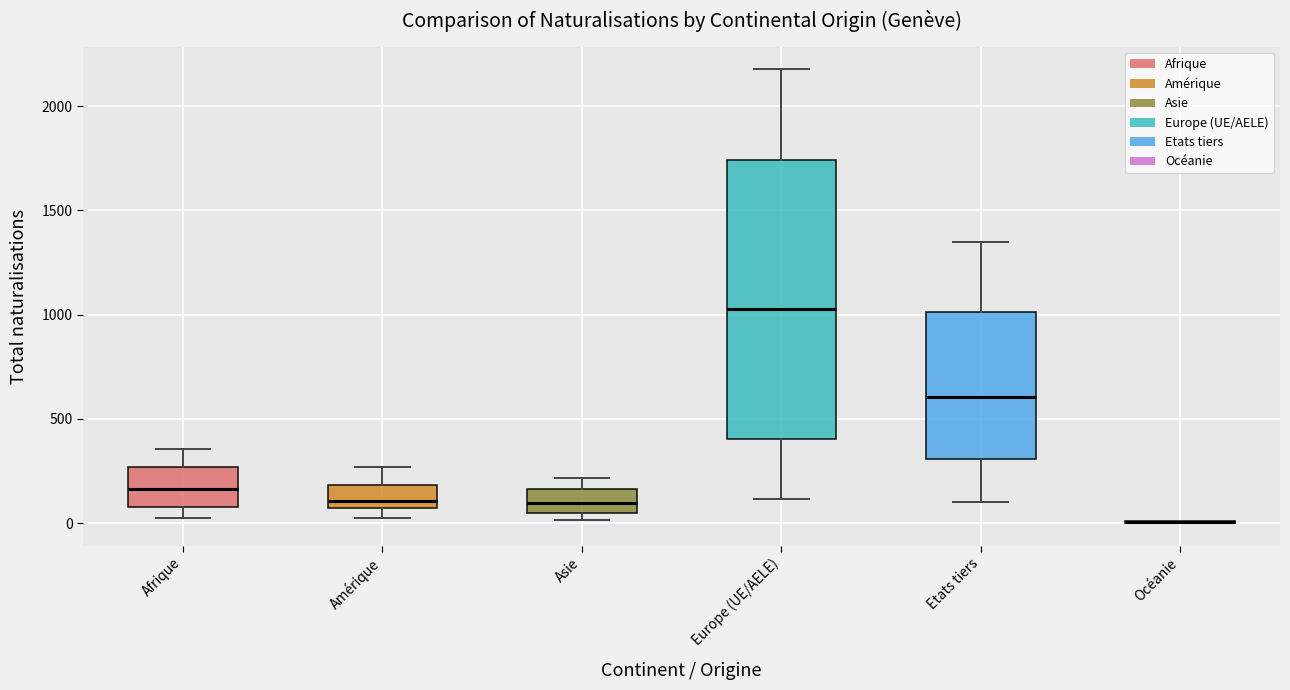

Comparing the boxes themselves (not the whiskers), which one is the tallest?

Europe (UE/AELE)